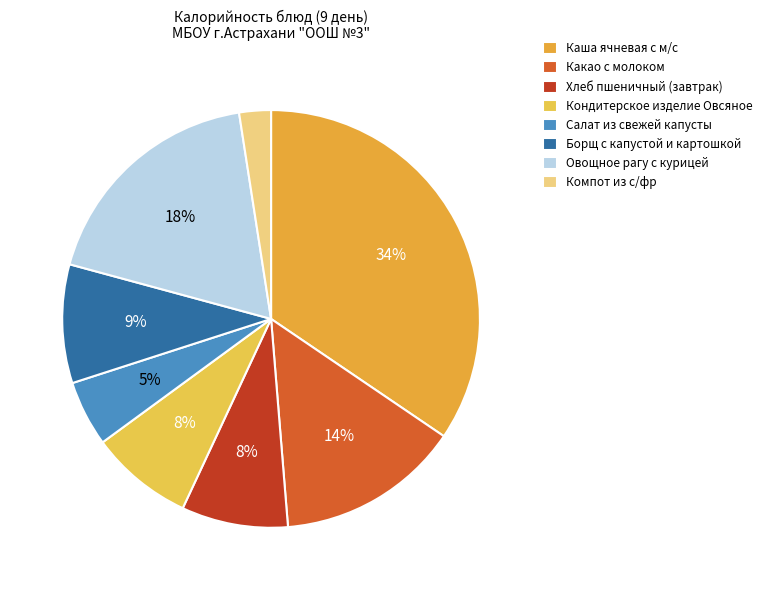

How many segments does this pie chart have?

8